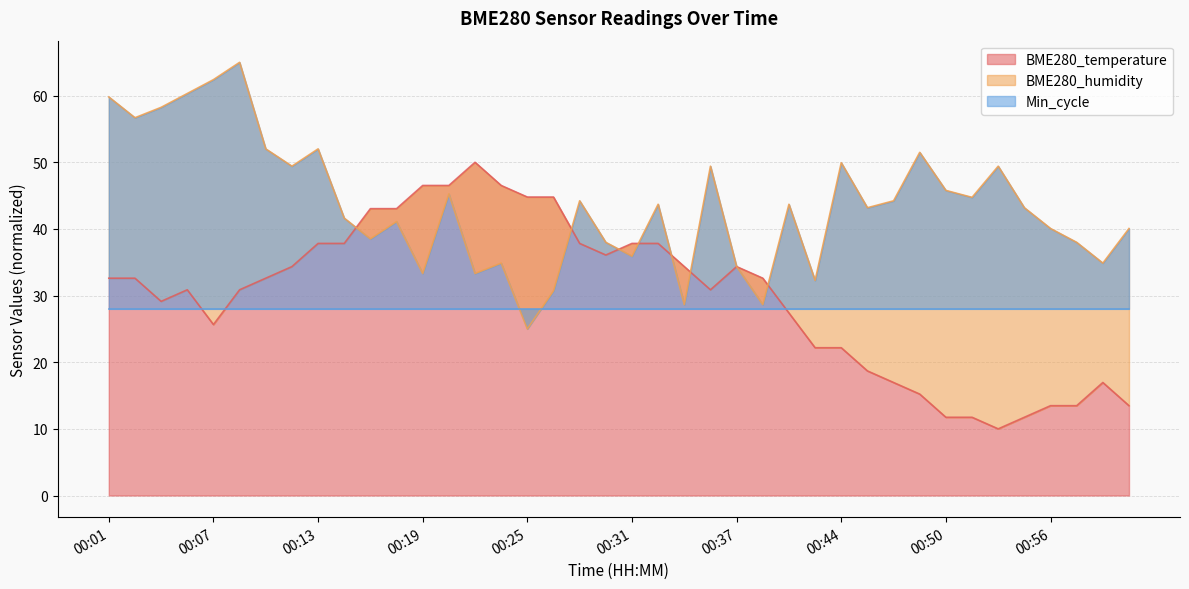

What value does the BME280_temperature series have at 00:18?

43.0